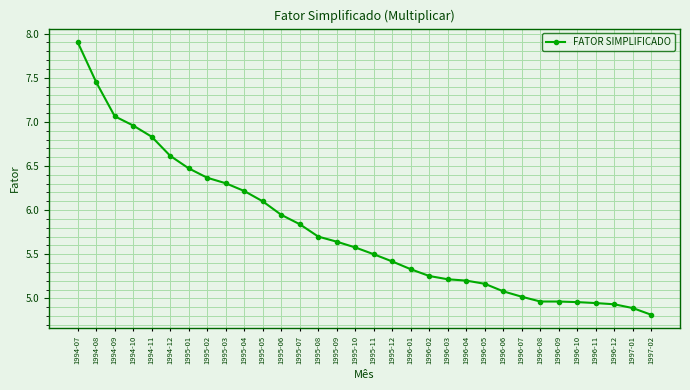

True or false: the data shows 5.3 at 1996-01.

True